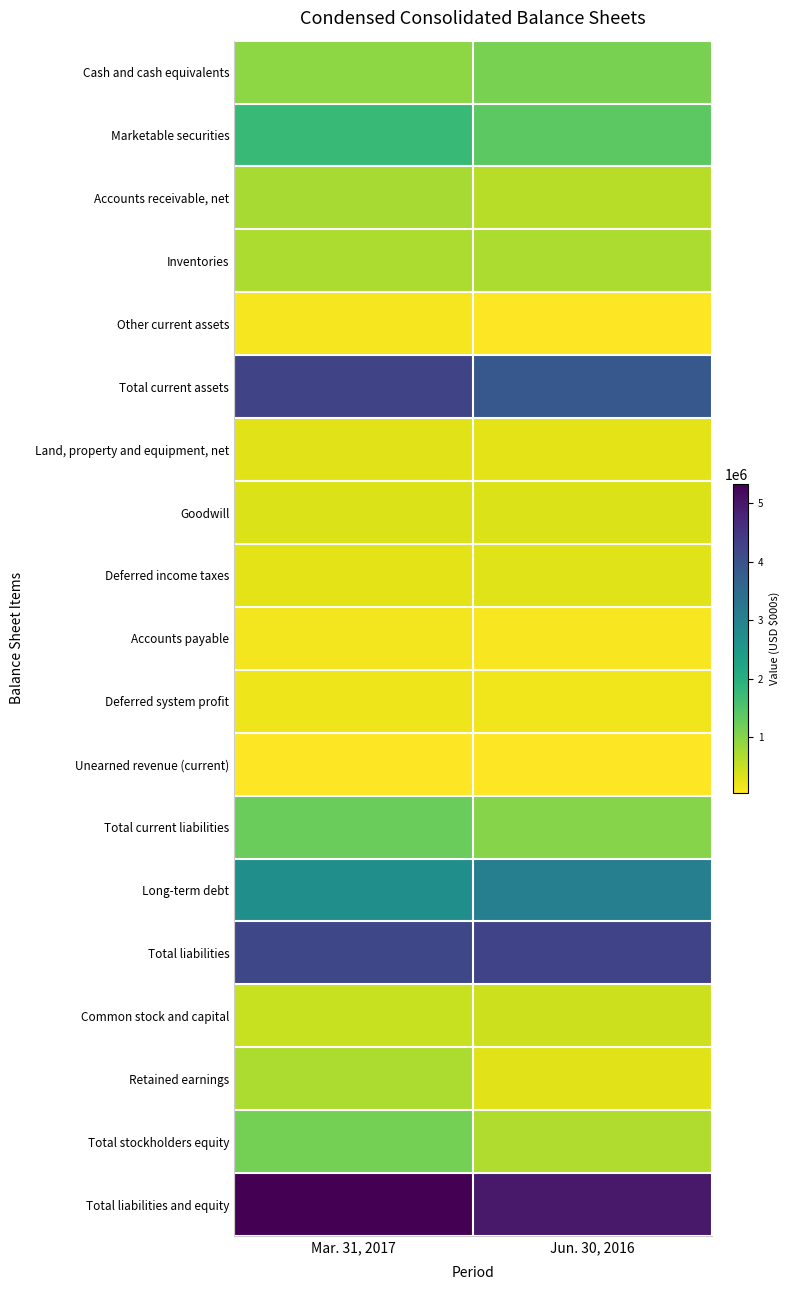

What is the total value across all series at Jun. 30, 2016?

23714711